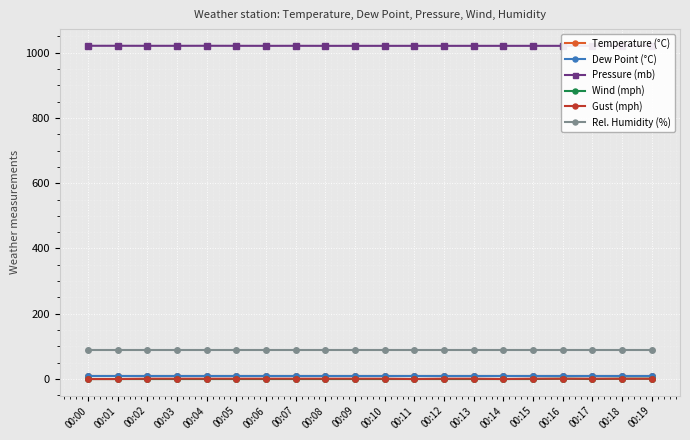

Reading left to right, what are all the values shown in this chart?

Temperature (°C): 9.7	9.7	9.7	9.7	9.7	9.7	9.7	9.7	9.7	9.7	9.7	9.7	9.7	9.7	9.7	9.7	9.7	9.7	9.7	9.7
Dew Point (°C): 8.1	8.1	8.1	8.1	8.1	8.1	8.1	8.1	8.1	8.1	8.1	8.1	8.1	8.1	8.1	8.1	8.1	8.1	8.1	8.1
Pressure (mb): 1021.0	1021.0	1020.9	1020.9	1021.0	1020.9	1020.8	1020.9	1020.8	1020.8	1020.8	1020.8	1020.8	1020.8	1020.8	1020.8	1020.8	1020.8	1020.8	1020.8
Wind (mph): 0.0	0.0	0.0	0.0	0.0	0.0	0.0	0.0	0.0	0.0	0.0	0.0	0.0	0.0	0.0	0.0	1.0	0.0	1.0	1.0
Gust (mph): 0.0	0.0	1.0	1.0	1.0	1.0	1.0	1.0	1.0	1.0	1.0	0.0	1.0	1.0	0.0	1.0	1.0	1.0	1.0	1.0
Rel. Humidity (%): 90.0	90.0	90.0	90.0	90.0	90.0	90.0	90.0	90.0	90.0	90.0	90.0	90.0	90.0	90.0	90.0	90.0	90.0	90.0	90.0